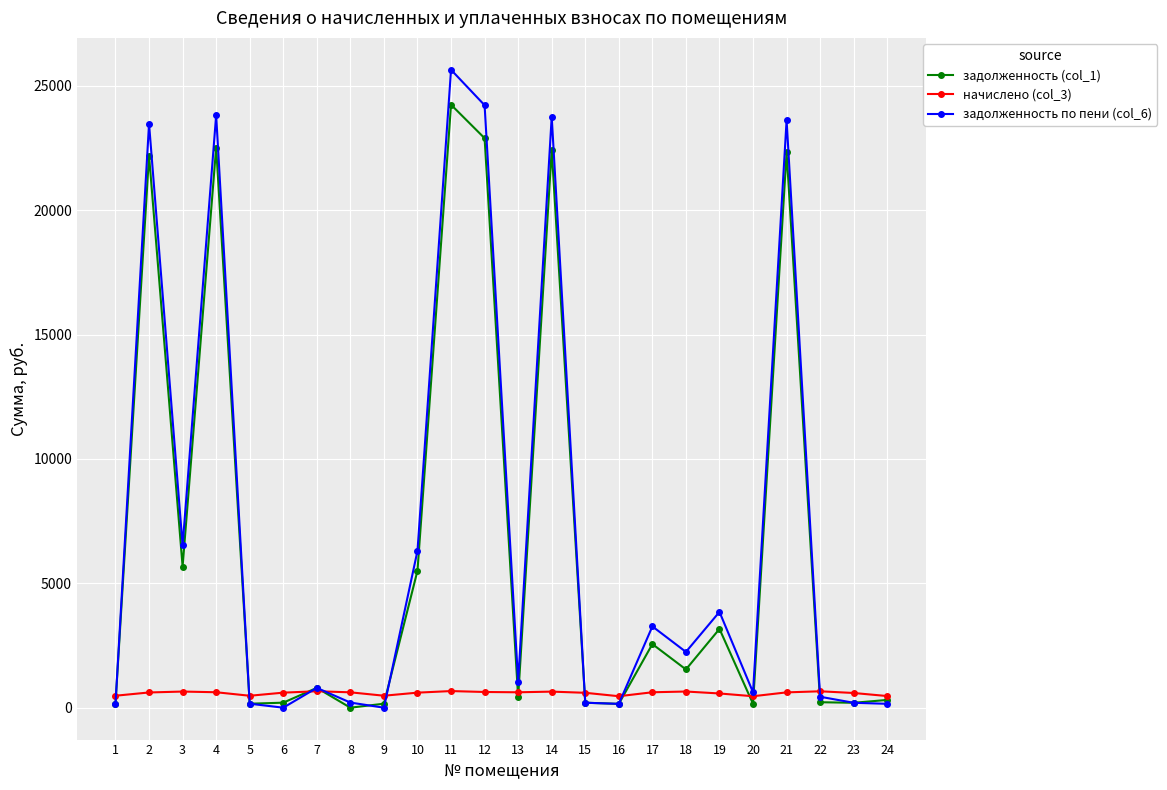

Between 15 and 17, which series saw the biggest shift?

задолженность по пени (col_6)